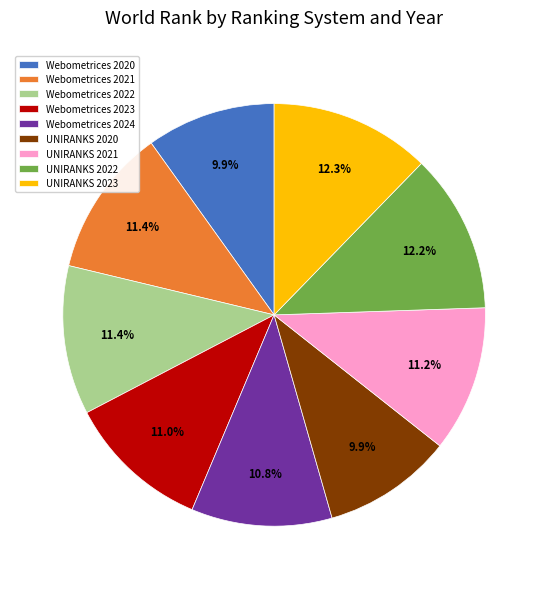

What percentage is NOT represented by Webometrices 2022?

88.6%